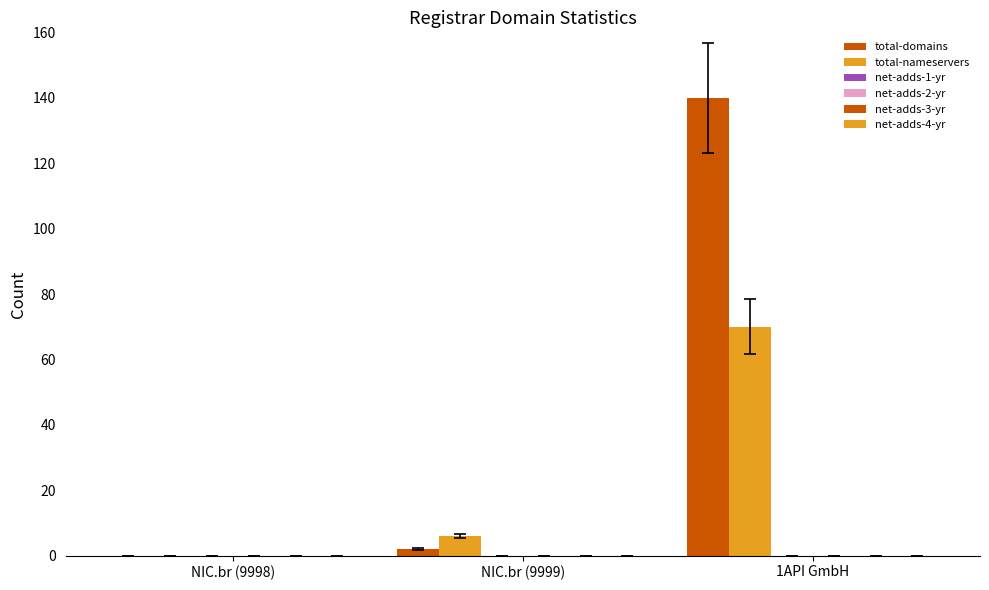

Count the number of data series in this chart.

2